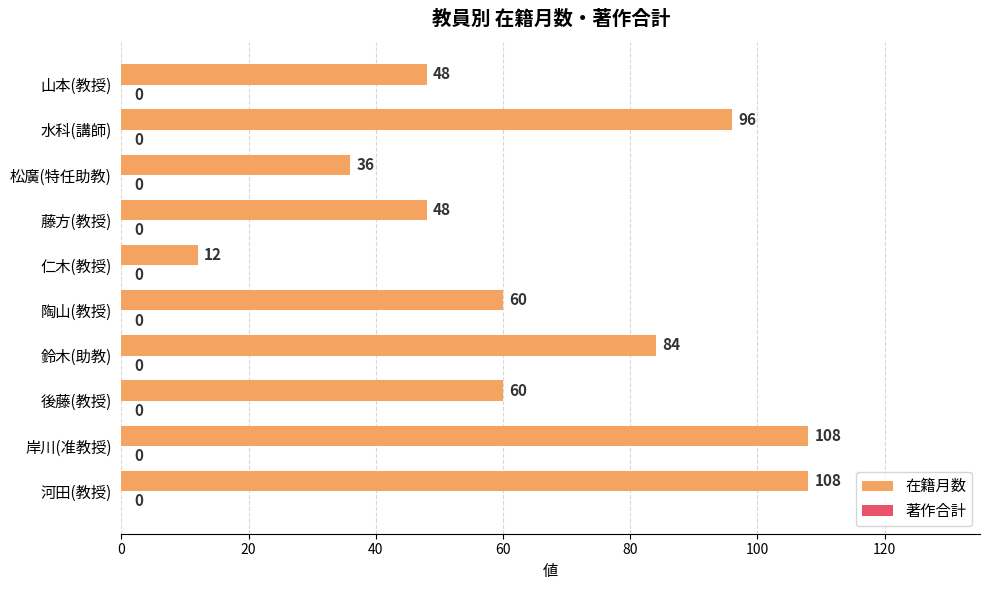

What is the difference between the values at 松廣(特任助教) and 陶山(教授)?

24